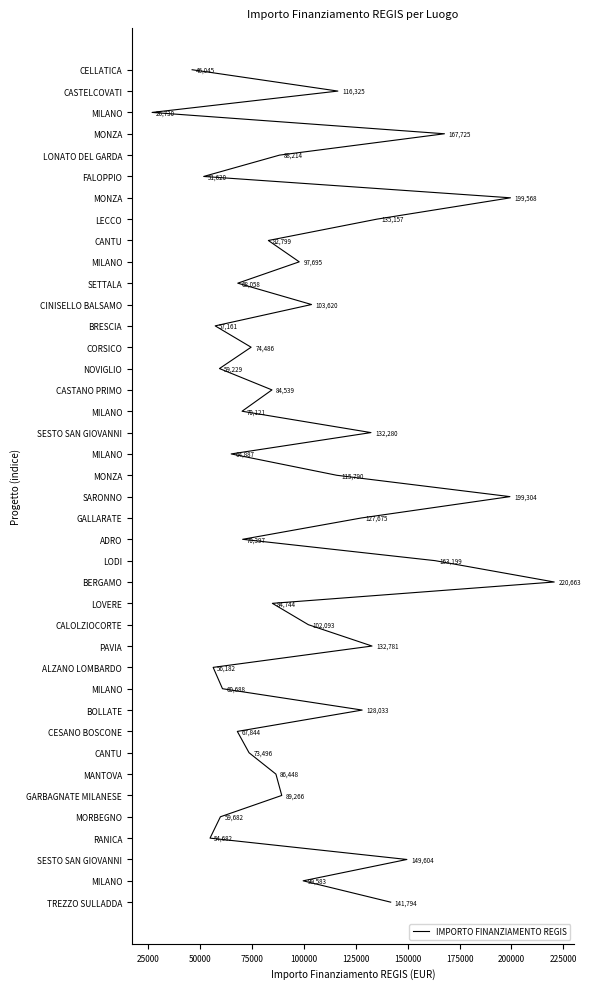

Is this an area chart (filled region under the line)?

No